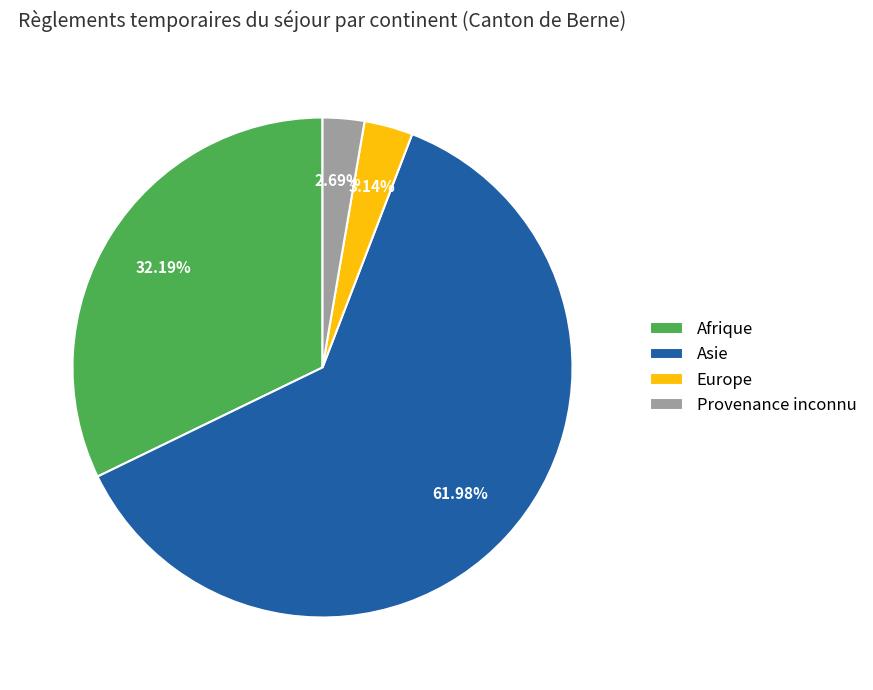

To the nearest percent, what is the difference between the largest and smallest slice percentages?

59%